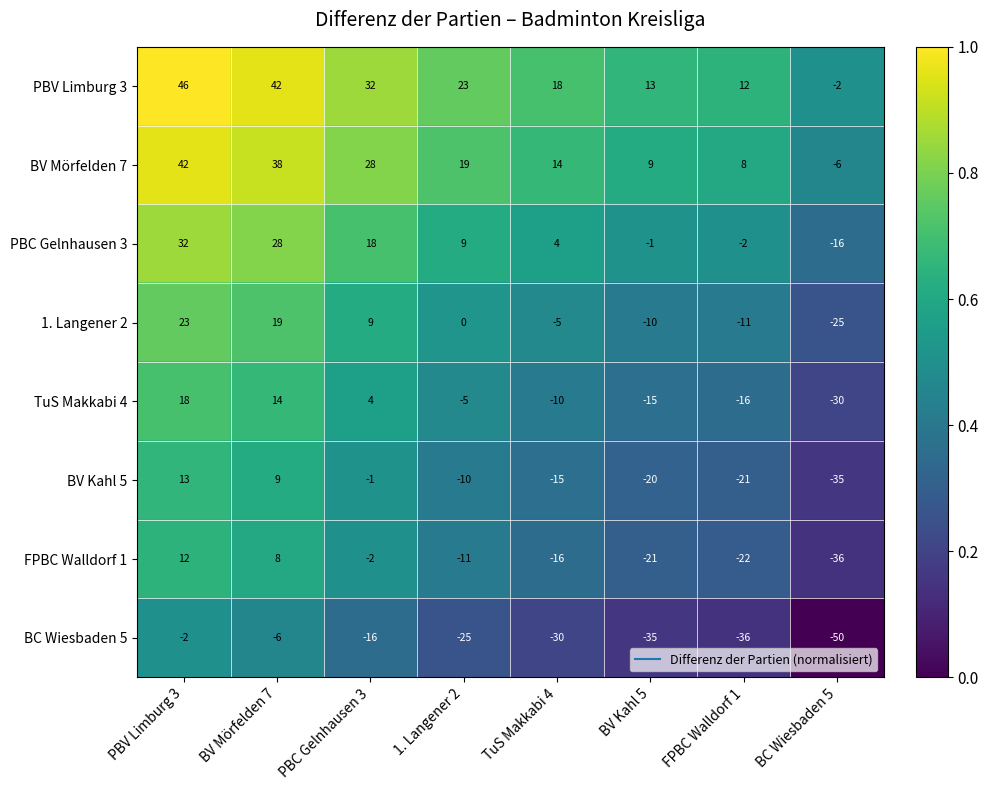

At which category does the chart reach its peak across all series?

PBV Limburg 3